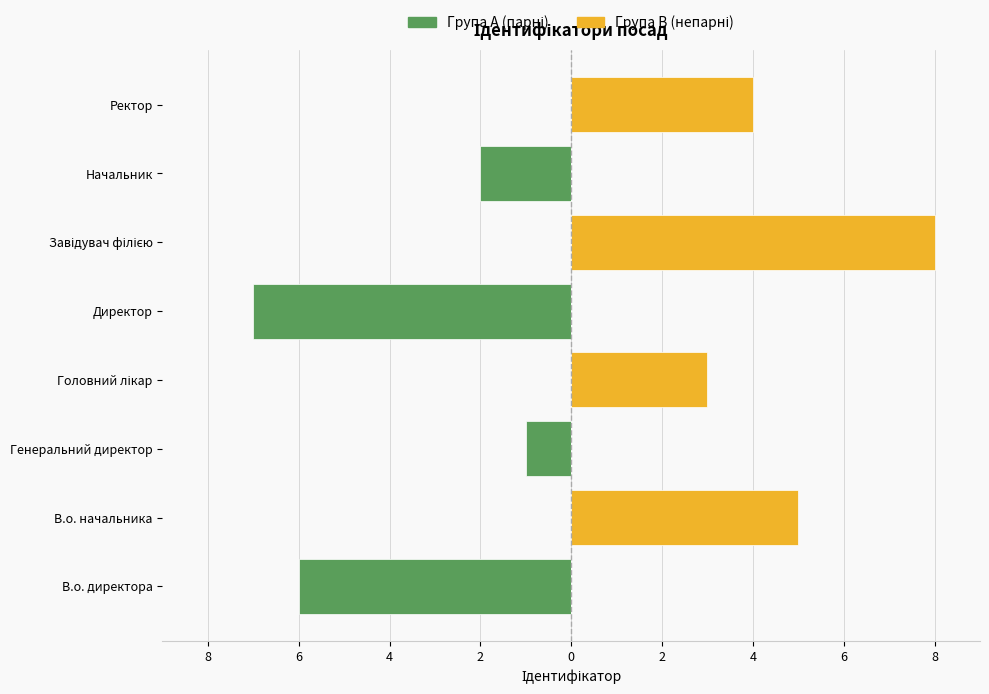

Which series has the largest total across all categories?

Група B (непарні)